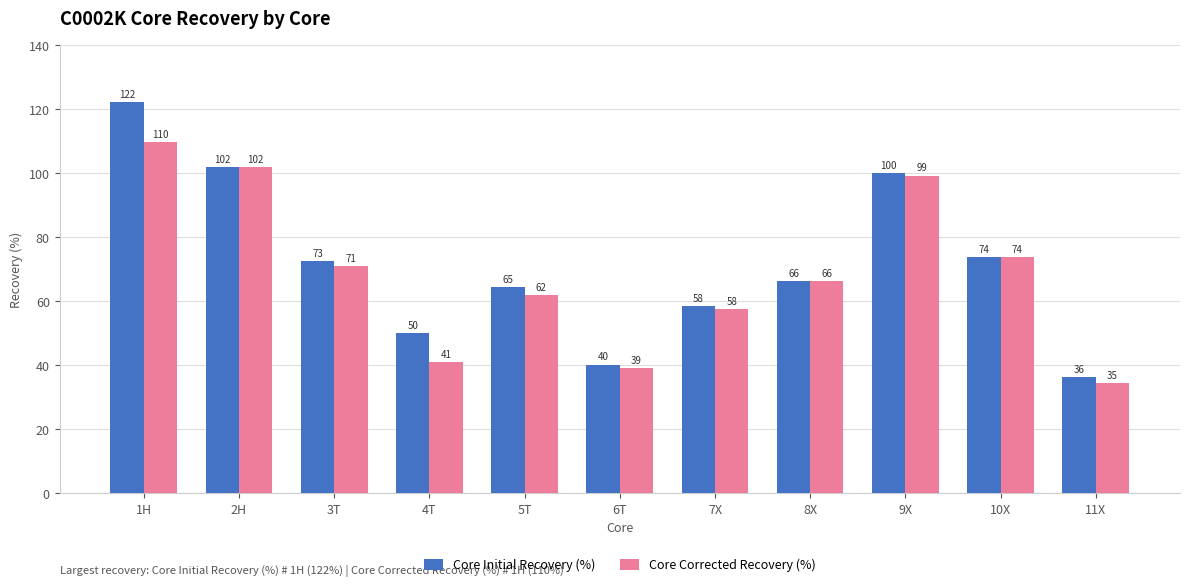

Which series has the widest spread of values?

Core Initial Recovery (%)